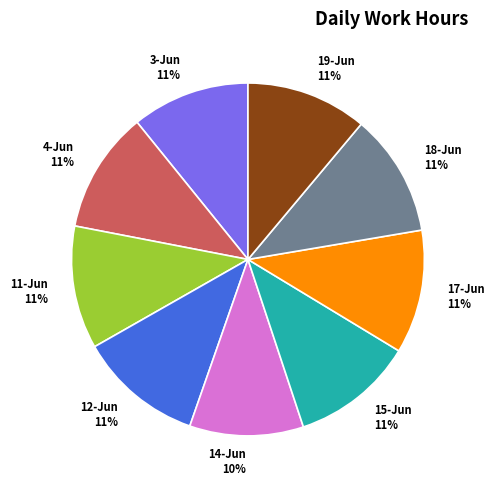

What is the ratio of the value at 11-Jun to the value at 15-Jun?

1.0